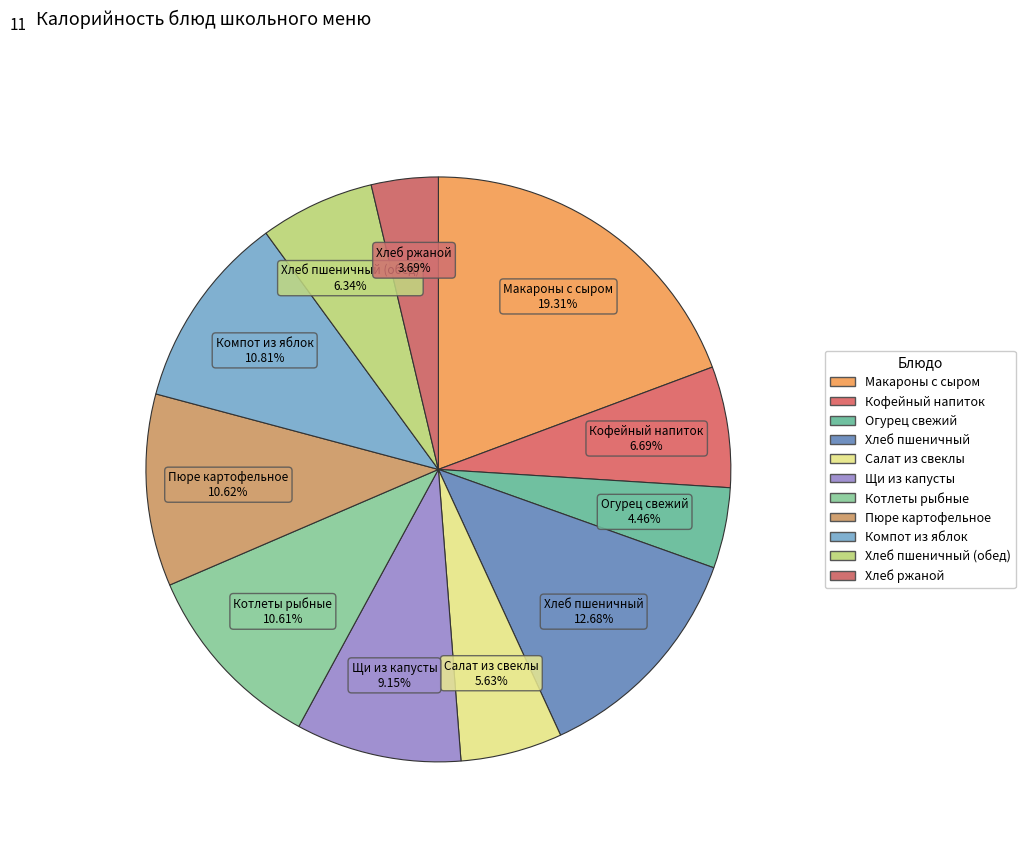

Approximately how many times larger is the value at Щи из капусты compared to Хлеб ржаной?

2.5